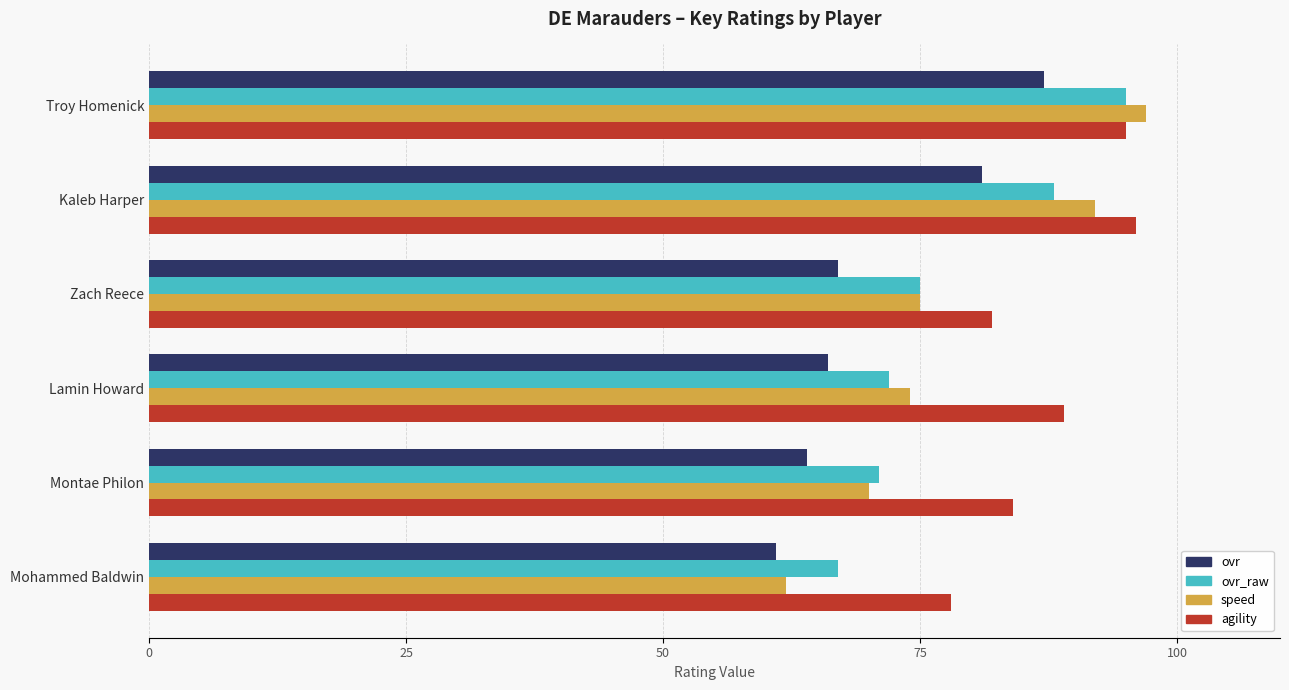

Is the value of ovr at Montae Philon greater than the value of ovr_raw at Montae Philon?

No